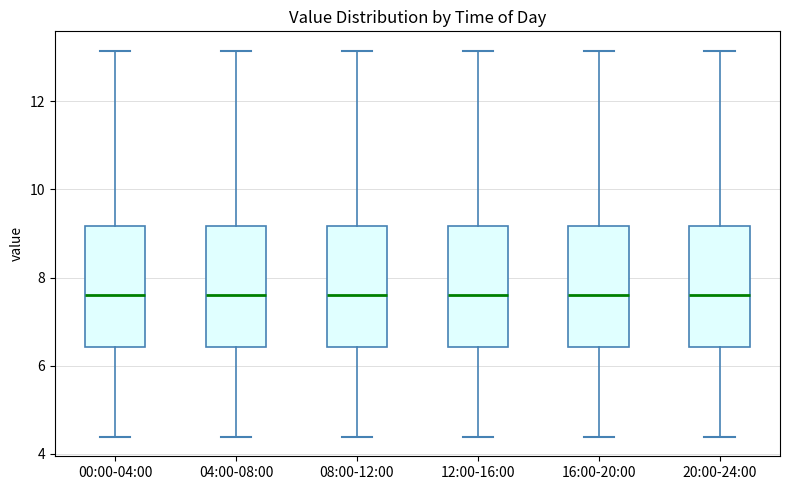

Reading left to right, read every box against the y-axis: the position of its median line, the range the box covers, and the ends of its whiskers. The values are not printed on the chart, so give them approximately, as read against the axis.

00:00-04:00: median 7.6, box 6.4 to 9.2, whiskers 4.4 to 13.2
04:00-08:00: median 7.6, box 6.4 to 9.2, whiskers 4.4 to 13.2
08:00-12:00: median 7.6, box 6.4 to 9.2, whiskers 4.4 to 13.2
12:00-16:00: median 7.6, box 6.4 to 9.2, whiskers 4.4 to 13.2
16:00-20:00: median 7.6, box 6.4 to 9.2, whiskers 4.4 to 13.2
20:00-24:00: median 7.6, box 6.4 to 9.2, whiskers 4.4 to 13.2